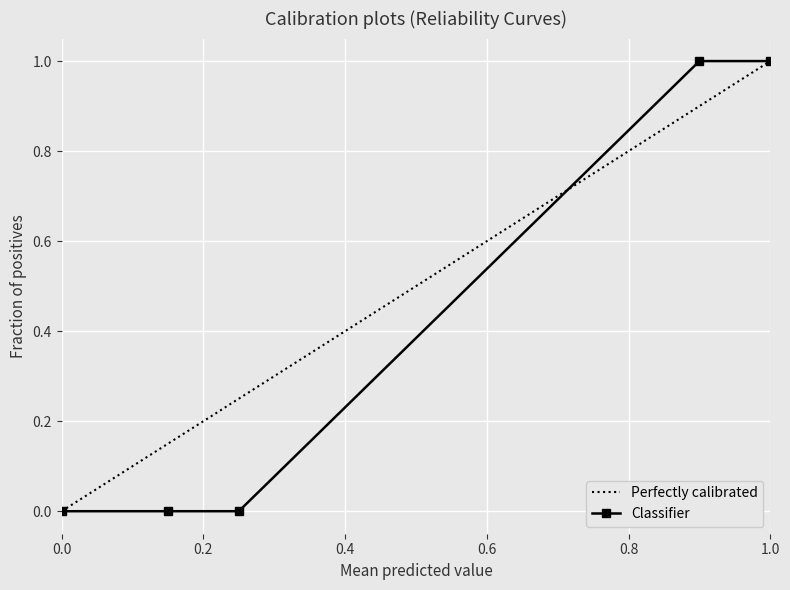

Reading right to left, transcribe all the data shown in this chart.

1	1	0	0	0